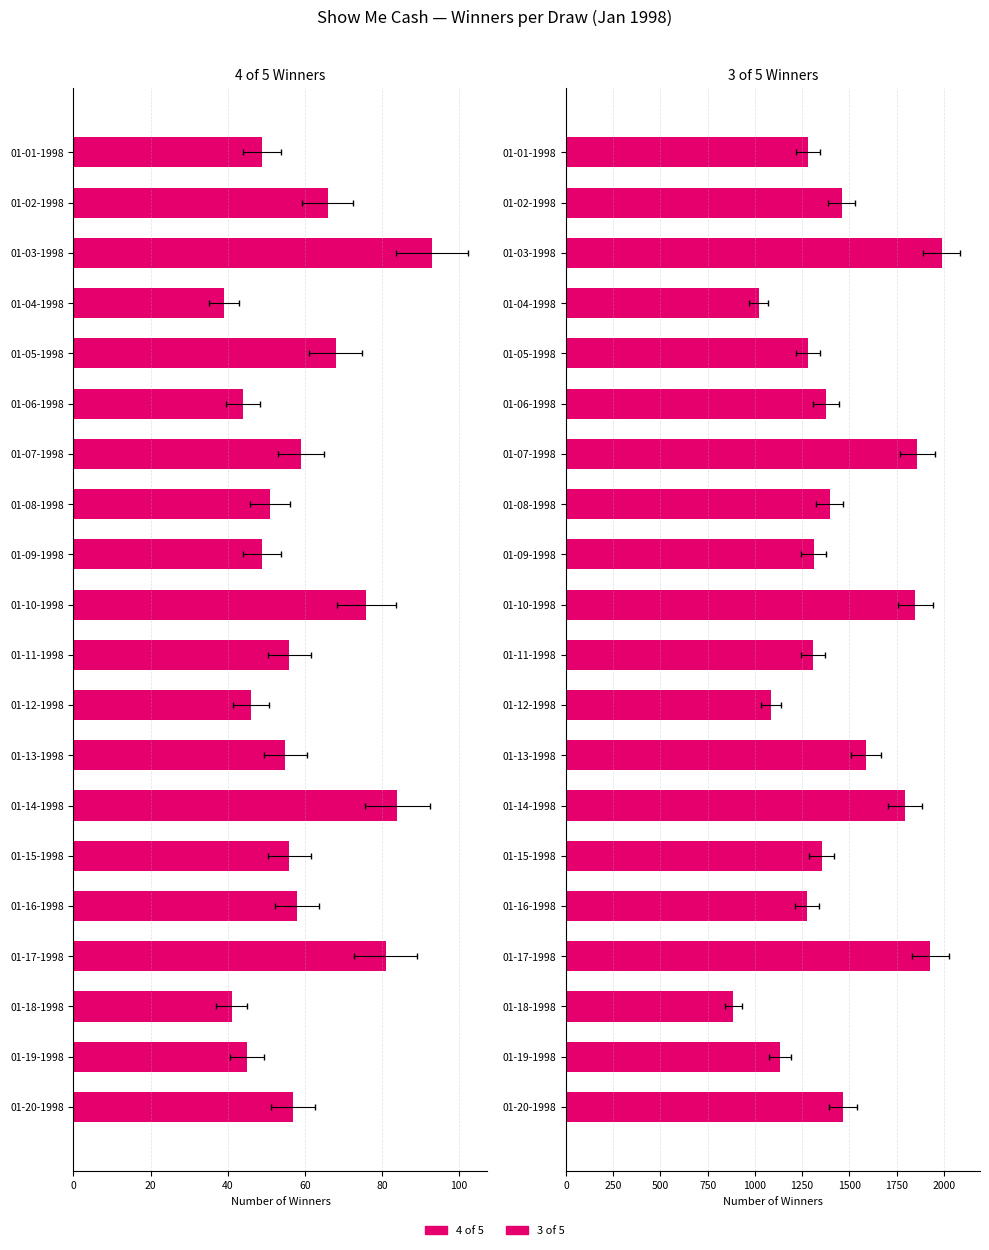

What is the maximum value shown in the chart?

1988